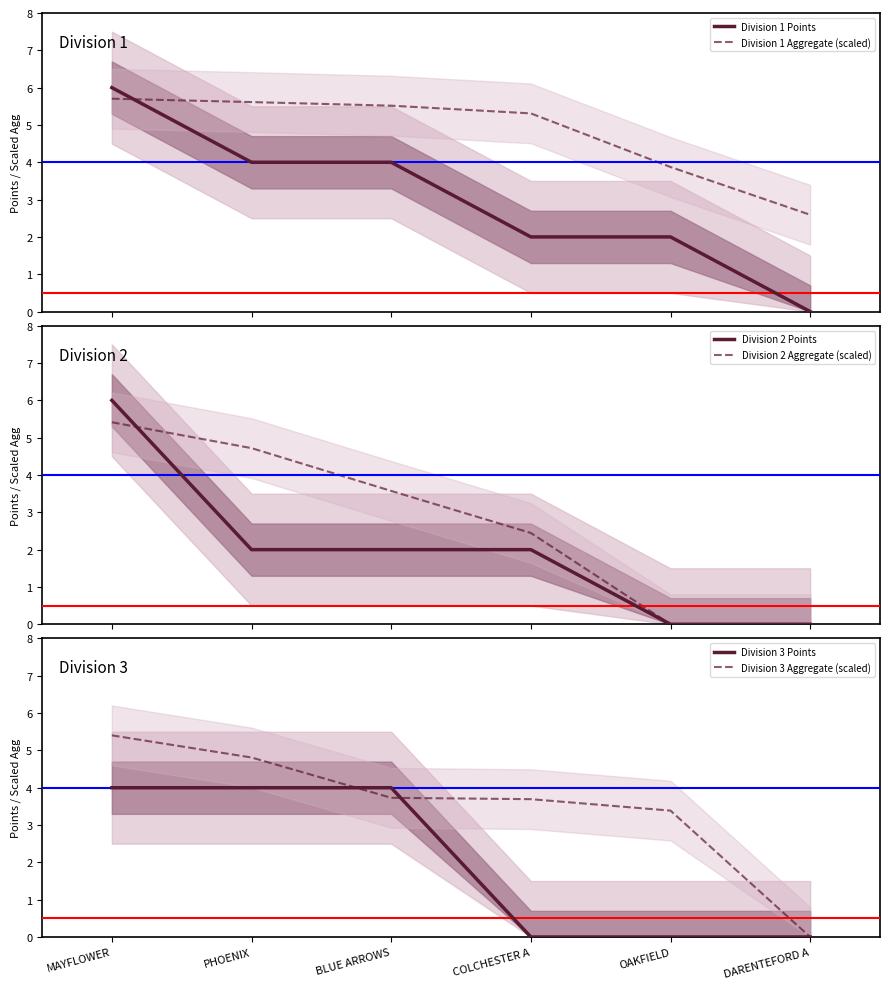

What is the highest value of the Division 3 Points series?

4.0